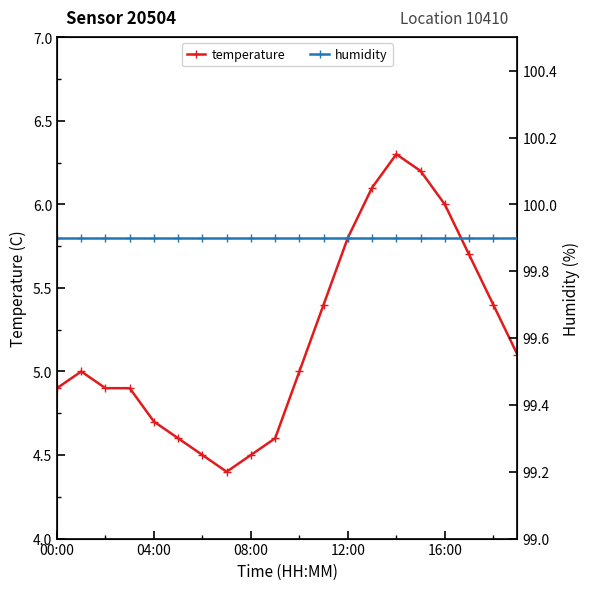

What is the maximum value for temperature?

6.3